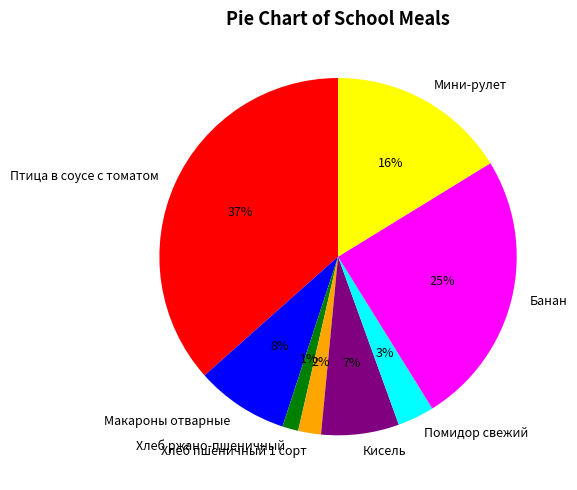

True or false: Хлеб ржано-пшеничный accounts for 1% of the total.

True